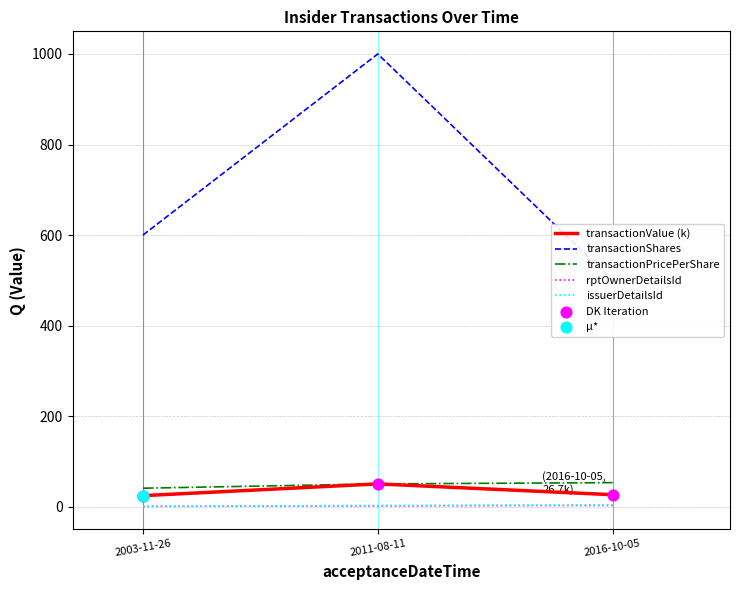

Which series has the largest total across all categories?

transactionShares